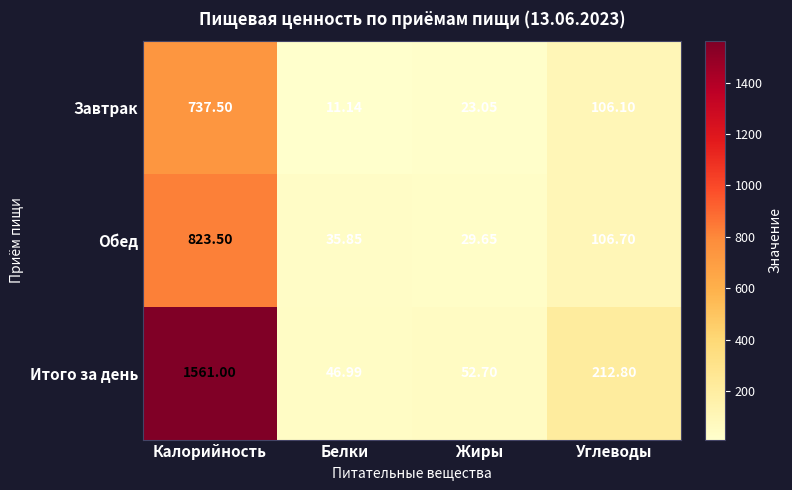

Which label corresponds to the smallest value in the chart?

Белки